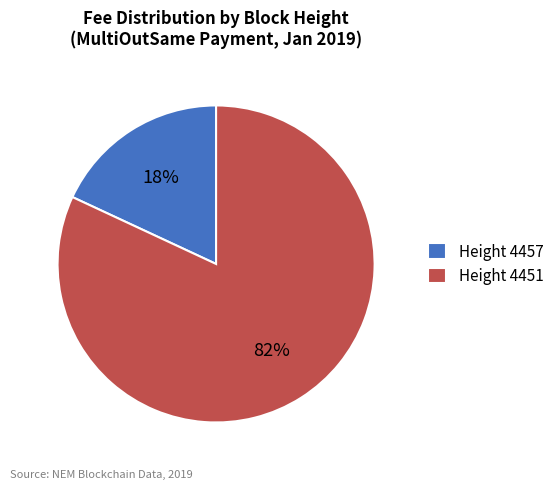

Rank the categories by value from highest to lowest.

Height 4451, Height 4457